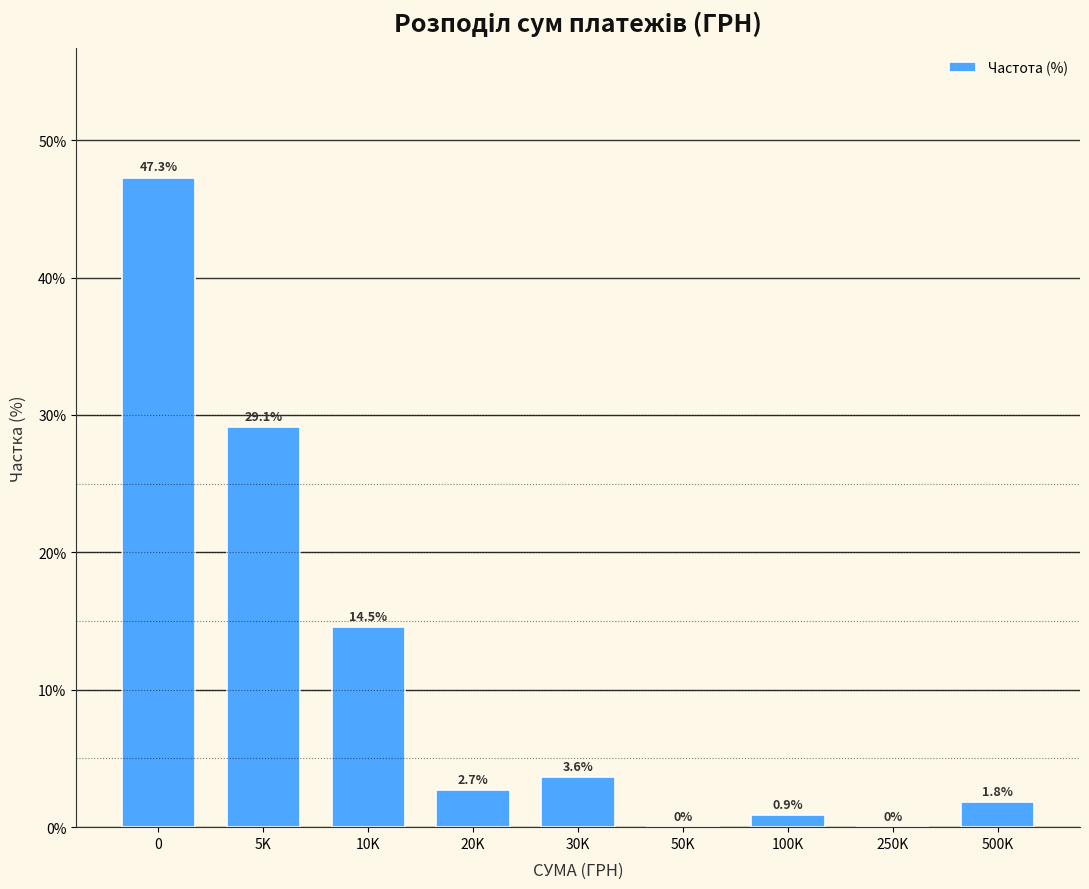

Reading left to right, extract all data points from this chart.

0=47.3	5K=29.1	10K=14.5	20K=2.7	30K=3.6	50K=0.0	100K=0.9	250K=0.0	500K=1.8